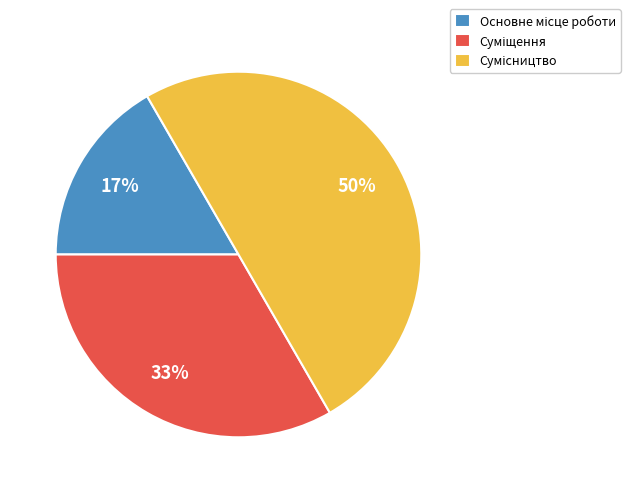

To the nearest percent, what is the difference between the largest and smallest slice percentages?

33%